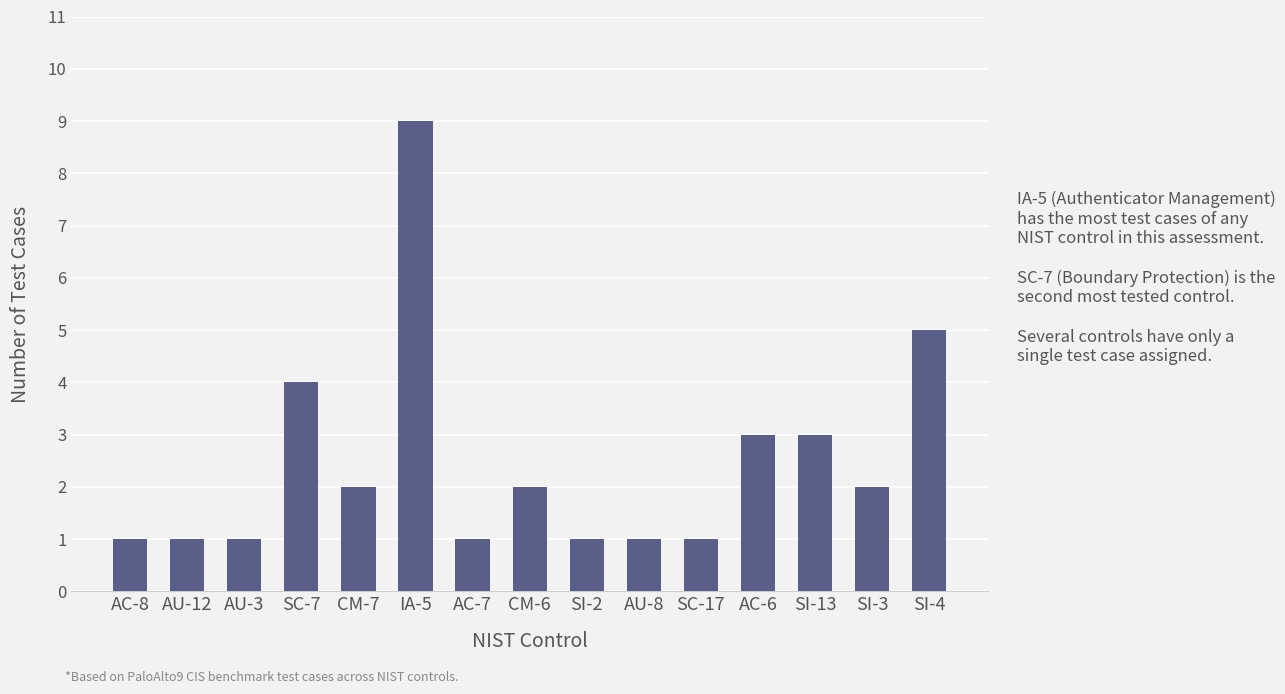

The value at SC-17 is 1. True or false?

True